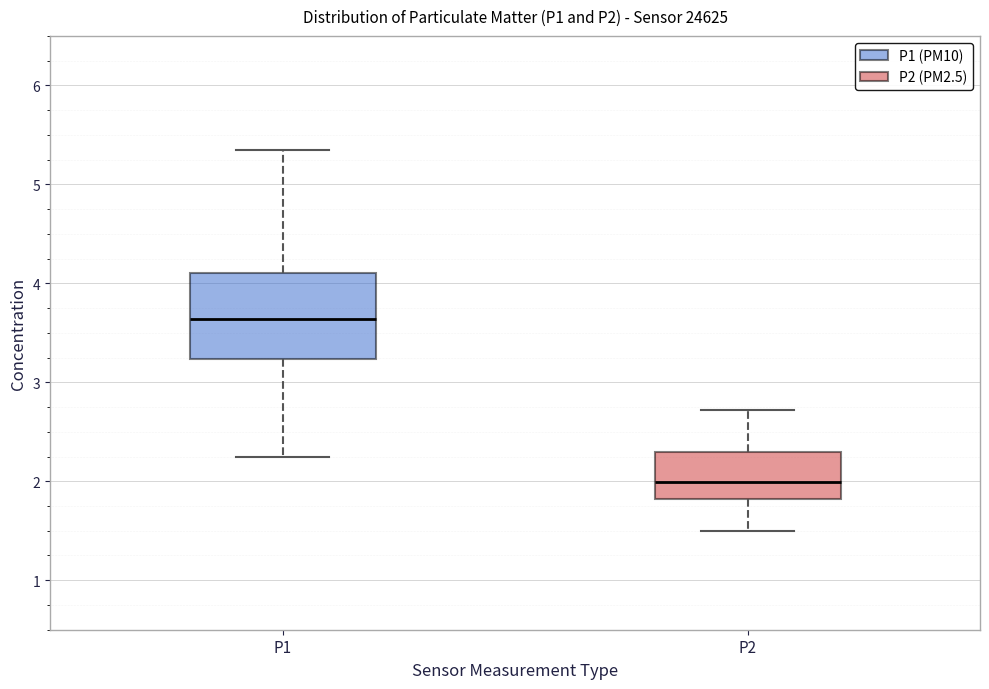

Where is the upper edge of the box for P1 on the y-axis? The values are not printed on the chart, so give them approximately, as read against the axis.

4.1